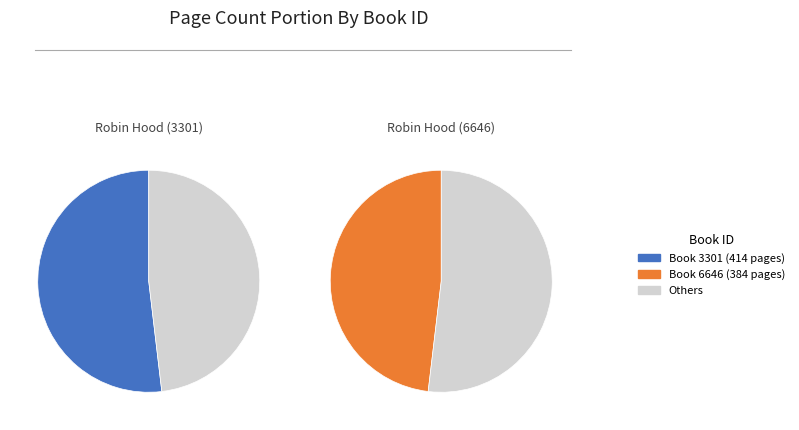

Which has a higher value, 6646 or 3301?

3301